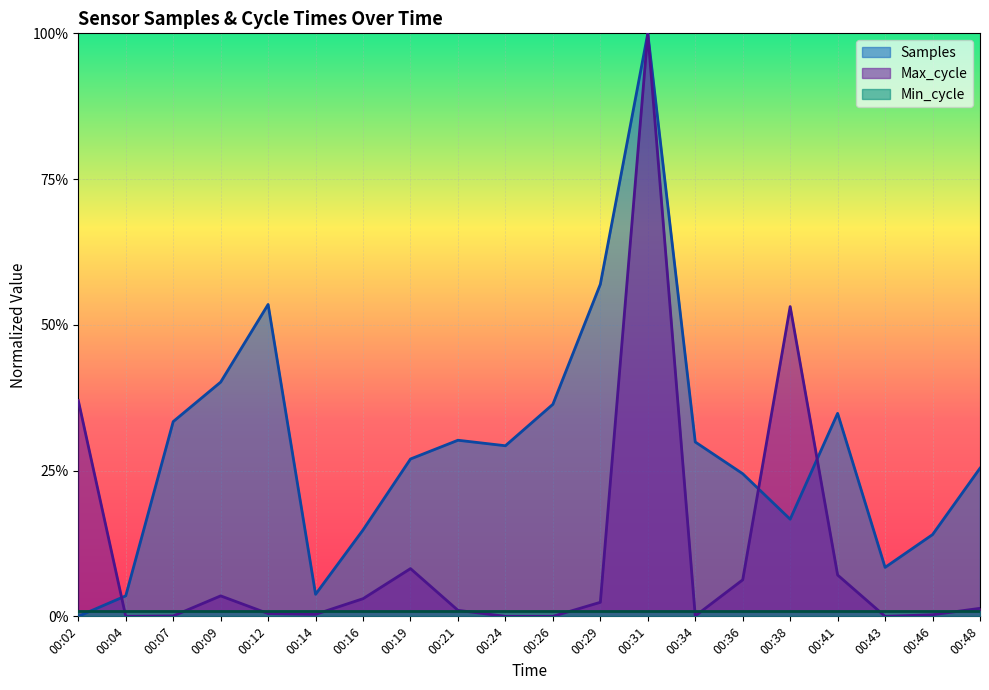

In Max_cycle, how many points are lower than both neighbors (excluding endpoints)?

4